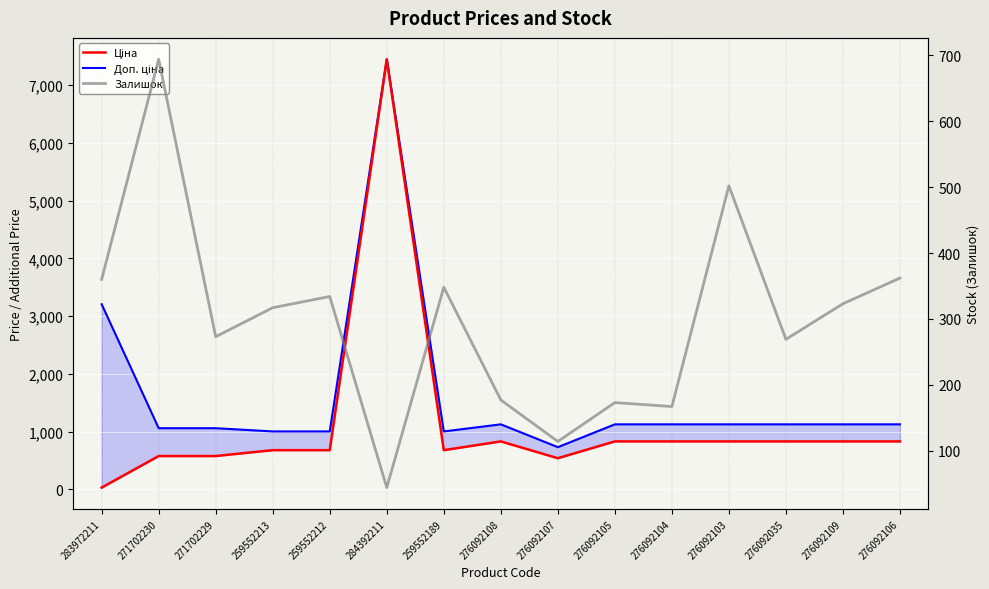

True or false: Залишок has a value of 447.8 at 271702230.

False